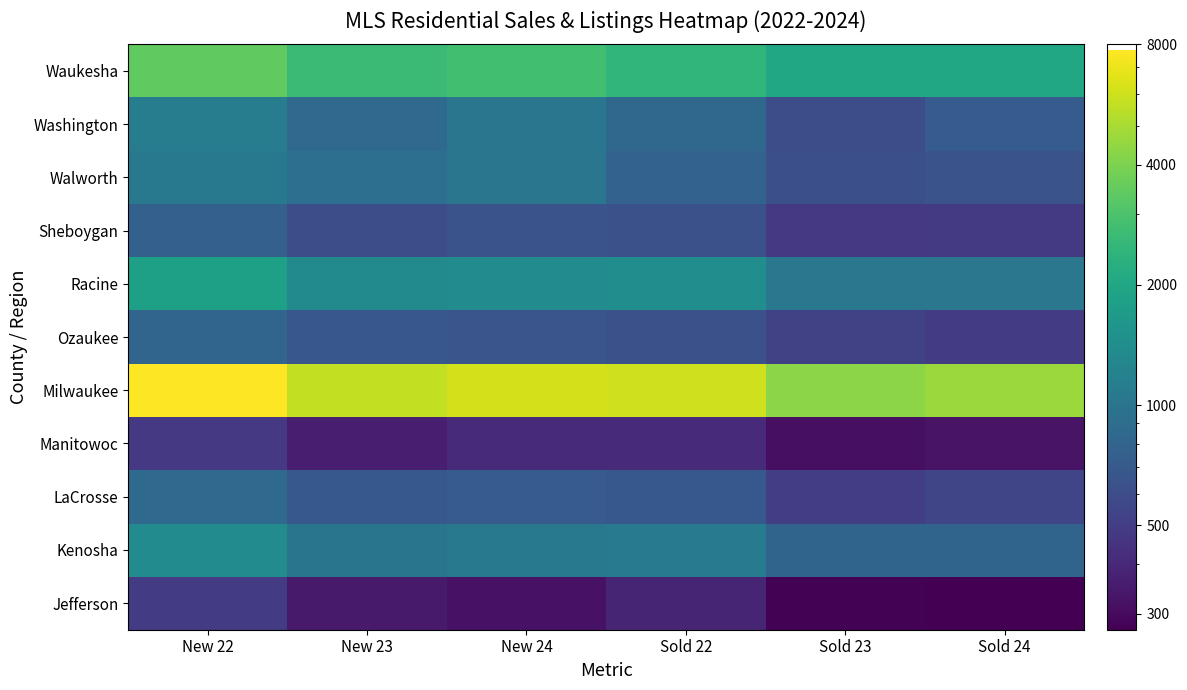

Reading left to right, transcribe all the data shown in this chart.

Jefferson: New 22=492	New 23=349	New 24=324	Sold 22=387	Sold 23=278	Sold 24=274
Kenosha: New 22=1380	New 23=1008	New 24=1063	Sold 22=1092	Sold 23=800	Sold 24=799
LaCrosse: New 22=860	New 23=687	New 24=712	Sold 22=688	Sold 23=504	Sold 24=550
Manitowoc: New 22=479	New 23=364	New 24=407	Sold 22=409	Sold 23=316	Sold 24=328
Milwaukee: New 22=7725	New 23=5680	New 24=6212	Sold 22=6100	Sold 23=4331	Sold 24=4687
Ozaukee: New 22=809	New 23=679	New 24=659	Sold 22=631	Sold 23=532	Sold 24=492
Racine: New 22=1833	New 23=1355	New 24=1367	Sold 22=1407	Sold 23=1045	Sold 24=1033
Sheboygan: New 22=760	New 23=605	New 24=643	Sold 22=625	Sold 23=478	Sold 24=482
Walworth: New 22=1058	New 23=930	New 24=1022	Sold 22=782	Sold 23=616	Sold 24=647
Washington: New 22=1125	New 23=858	New 24=1012	Sold 22=846	Sold 23=604	Sold 24=726
Waukesha: New 22=3409	New 23=2674	New 24=2814	Sold 22=2481	Sold 23=2035	Sold 24=2027